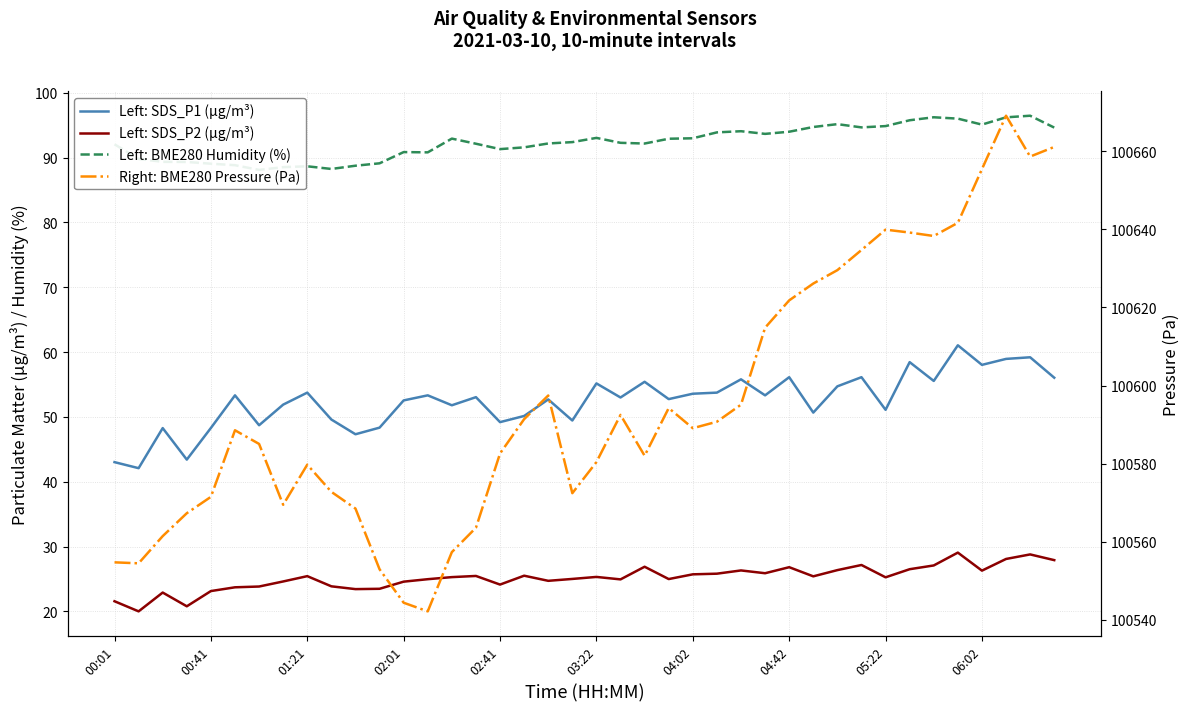

What is the difference between the second highest and second lowest values in the Left: SDS_P1 (µg/m³) series?

16.2